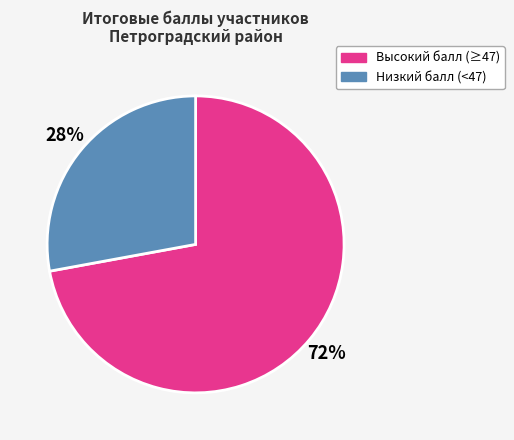

What is the largest slice in the pie chart?

Высокий балл (≥47)